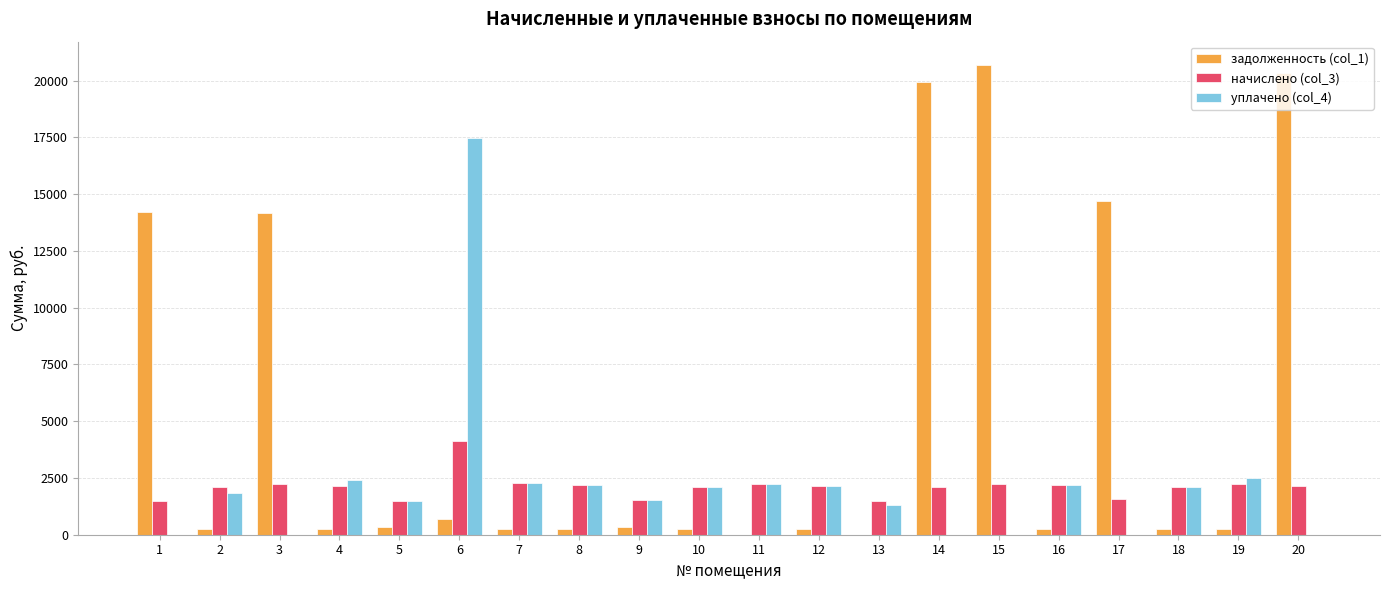

Between 1 and 13, which series saw the biggest shift?

задолженность (col_1)